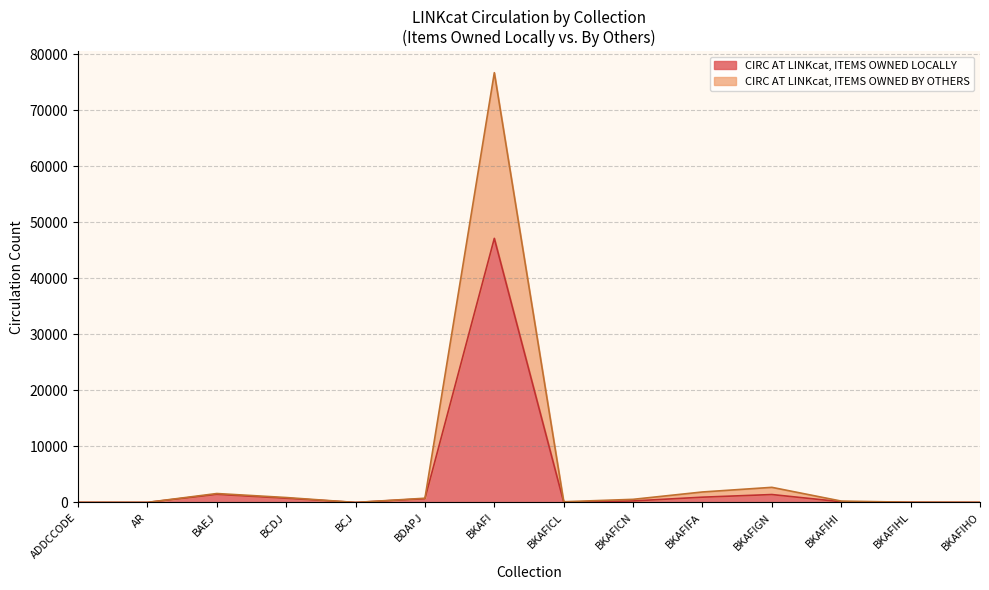

How many lines are shown in the chart?

2